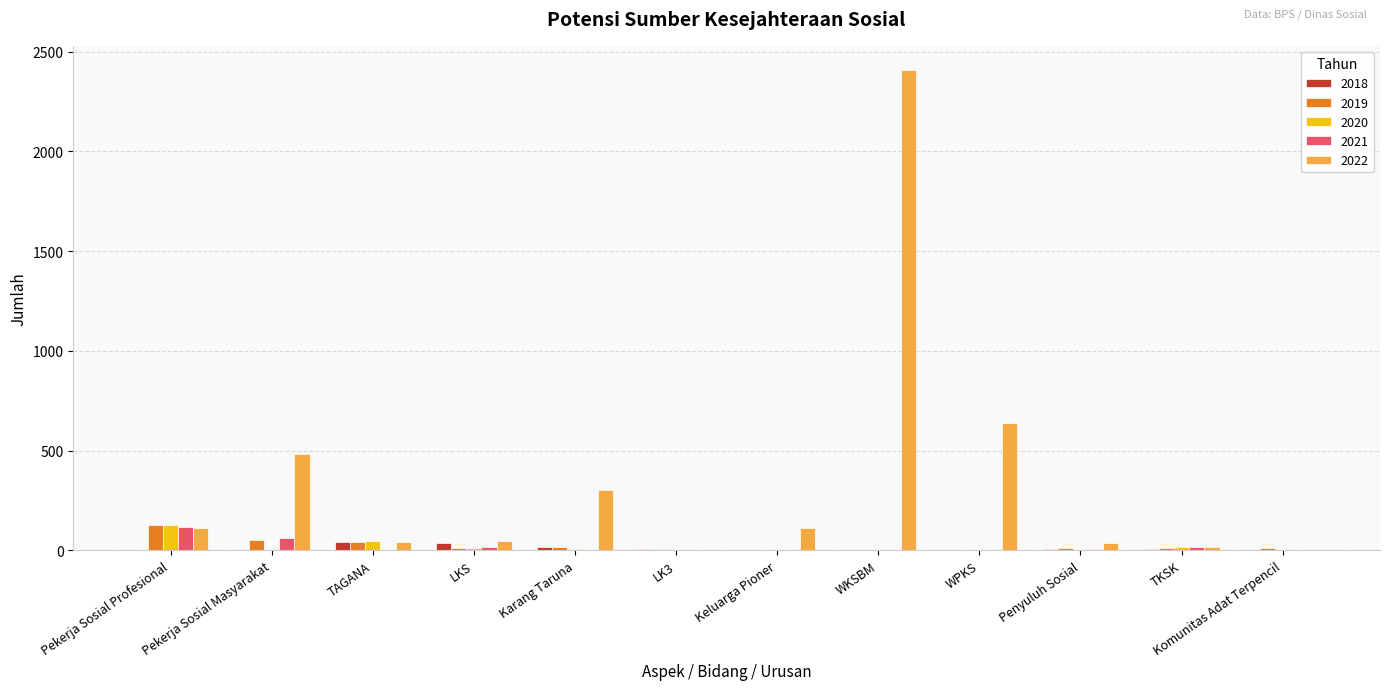

The 2021 series shows 0 at TAGANA. True or false?

True